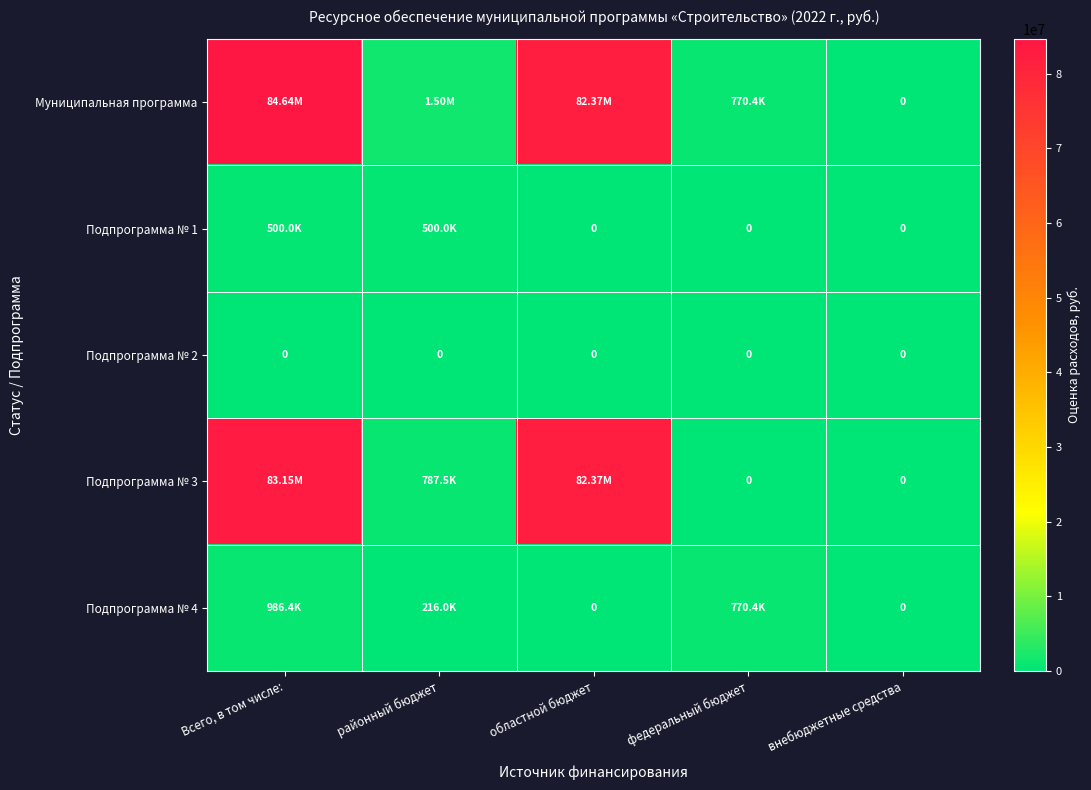

At Всего, в том числе:, list the series in order from smallest to largest.

Подпрограмма № 2, Подпрограмма № 1, Подпрограмма № 4, Подпрограмма № 3, Муниципальная программа